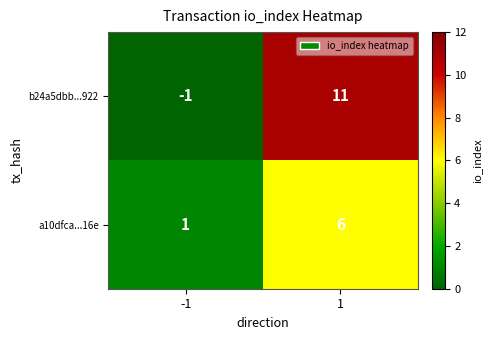

What value does the a10dfca...16e series have at 1?

6